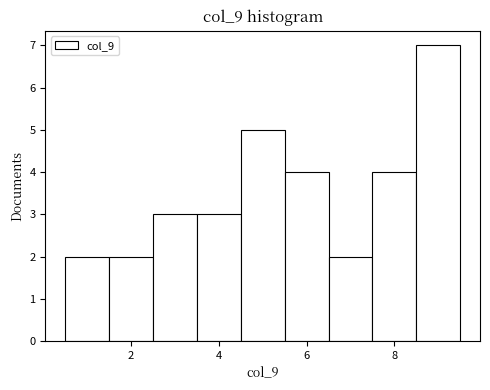

Reading left to right, list every bar in this chart as the range it spans on the x-axis followed by its height. Neither the bar edges nor the heights are printed on the chart, so give them approximately, as read against the axes.

0.5 to 1.5: 2
1.5 to 2.5: 2
2.5 to 3.5: 3
3.5 to 4.5: 3
4.5 to 5.5: 5
5.5 to 6.5: 4
6.5 to 7.5: 2
7.5 to 8.5: 4
8.5 to 9.5: 7